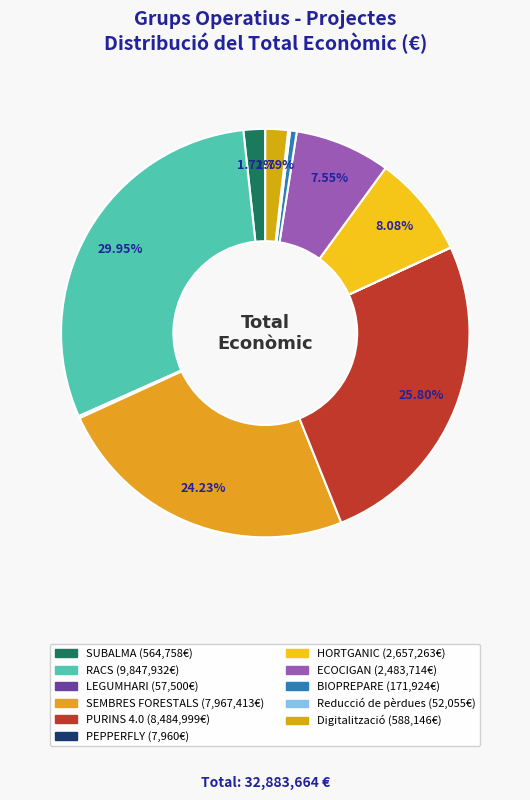

Which category has the biggest portion of the pie?

RACS